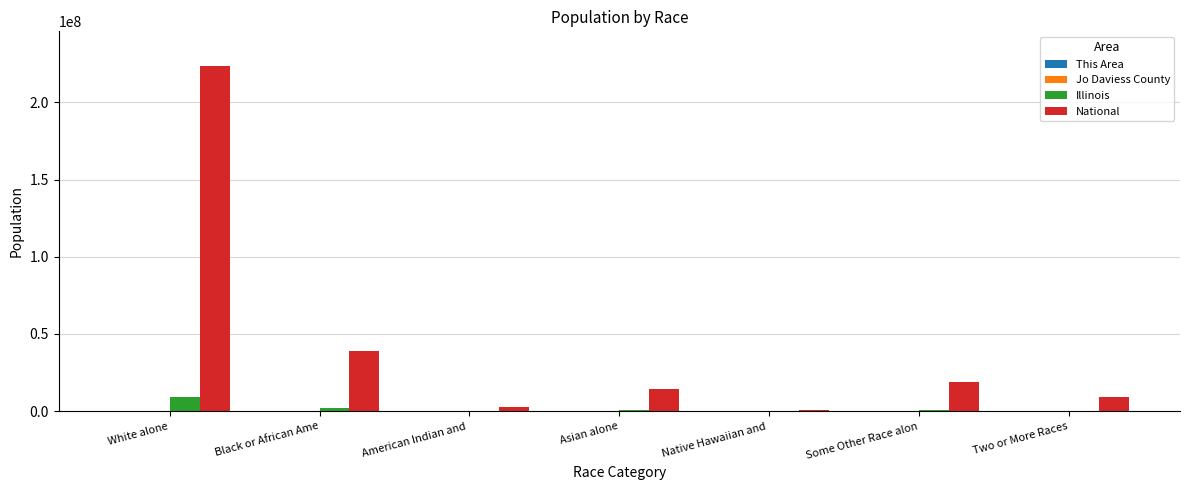

True or false: Illinois has a value of 4050 at Native Hawaiian and .

True